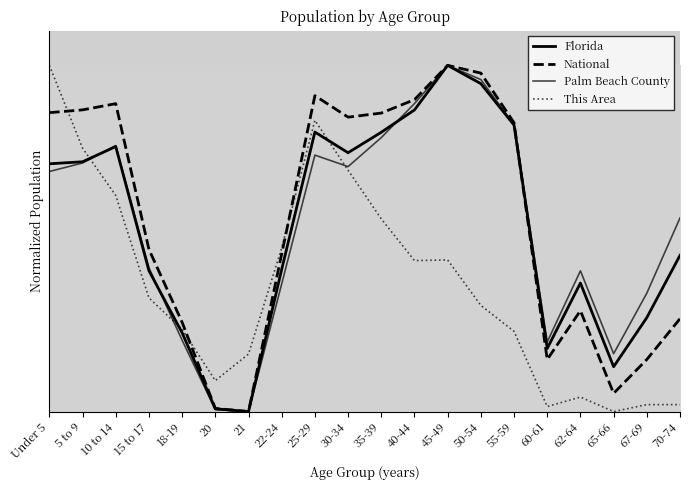

What is the label of the 10th point from the right?

35-39